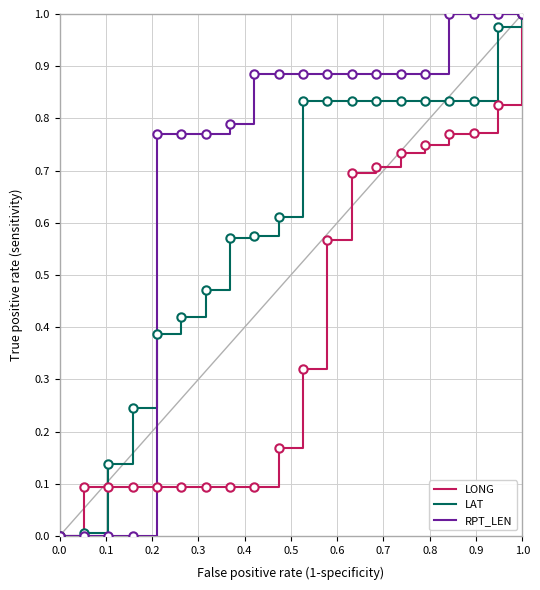

What is the sum of all RPT_LEN values?

15.2